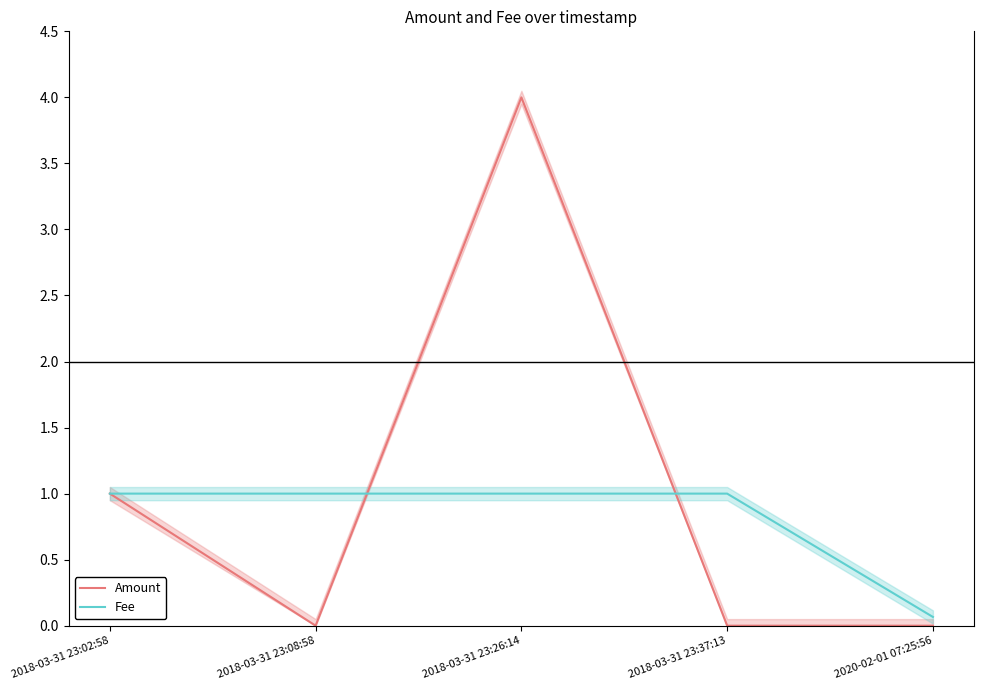

At how many categories does at least one series exceed 0?

5